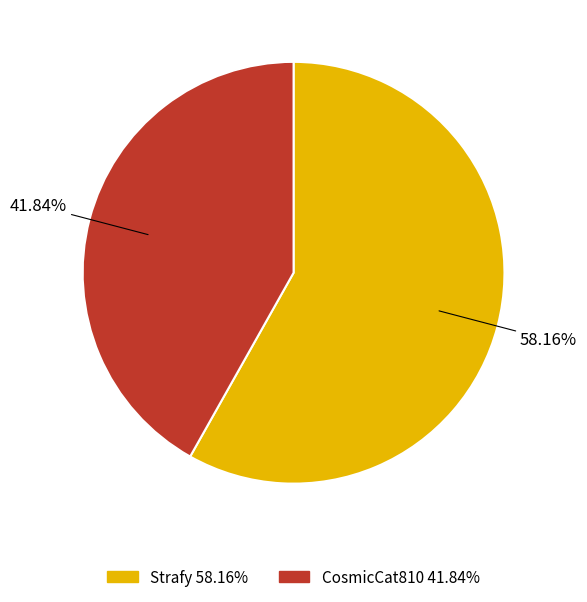

What is the smallest slice in the pie chart?

CosmicCat810